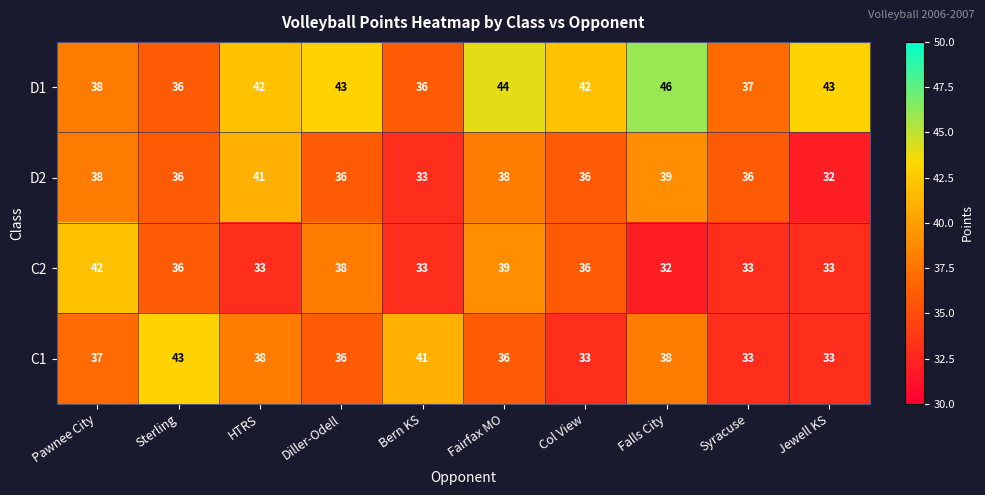

What value does the D1 series have at Col View, to the nearest 10?

40